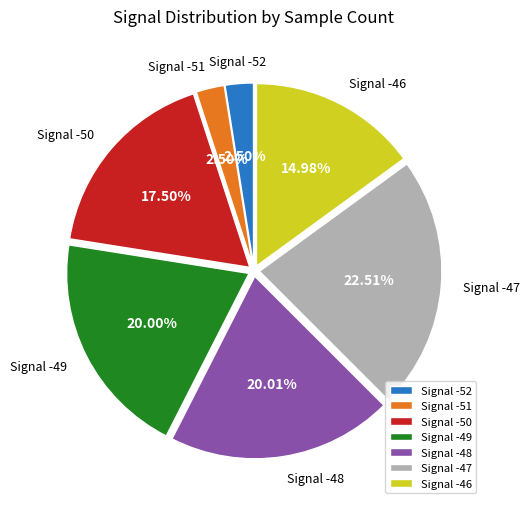

Combined, do Signal -52 and Signal -49 account for over 50%?

No